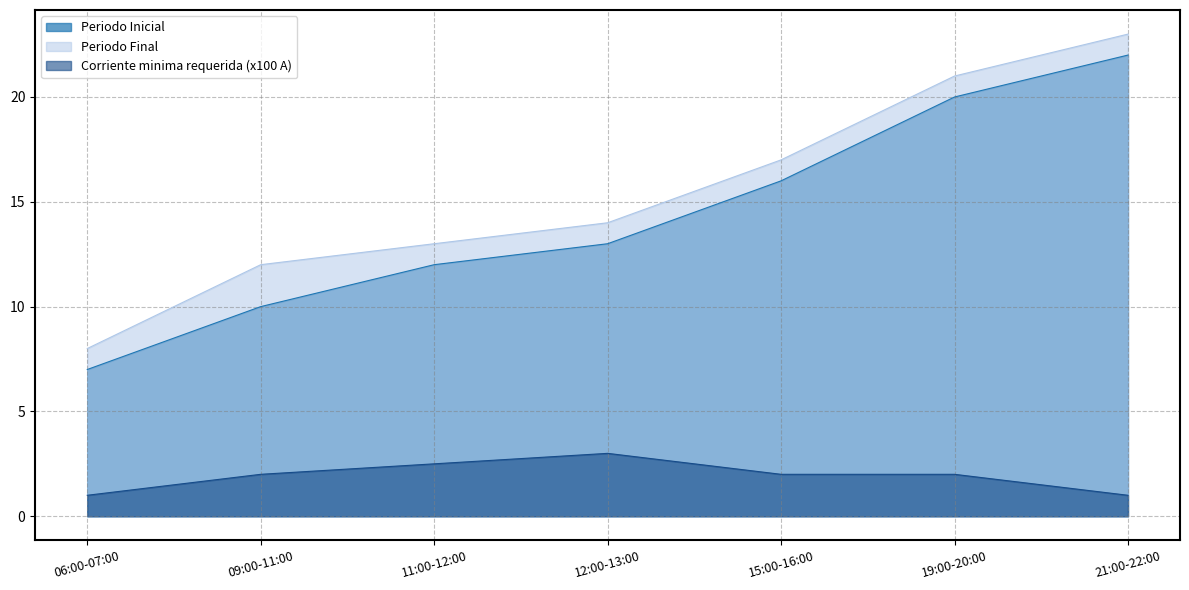

Is the value of Corriente minima requerida at 11:00-12:00 greater than the value of Periodo Final at 15:00-16:00?

No